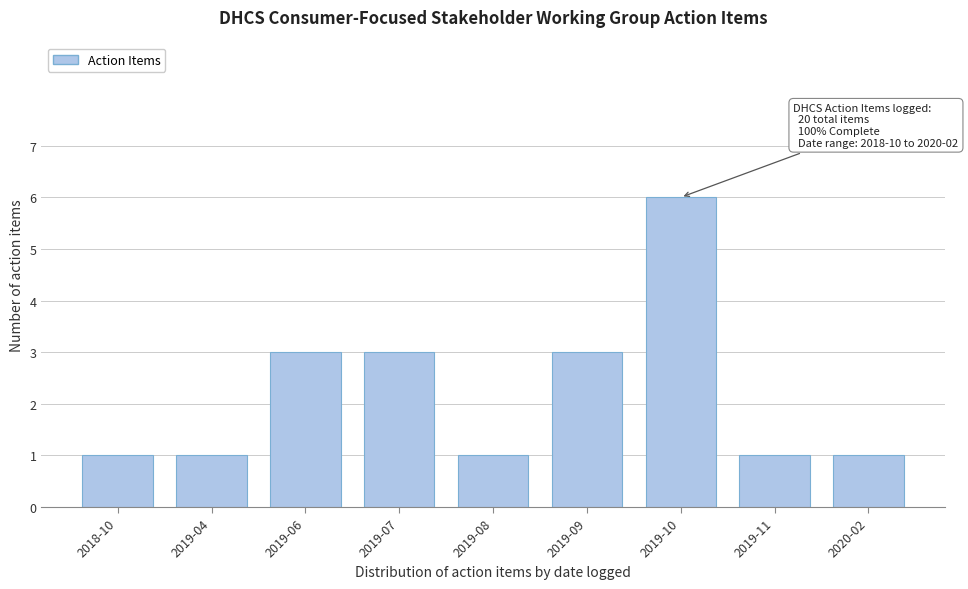

Reading left to right, what are all the values shown in this chart?

2018-10=1	2019-04=1	2019-06=3	2019-07=3	2019-08=1	2019-09=3	2019-10=6	2019-11=1	2020-02=1